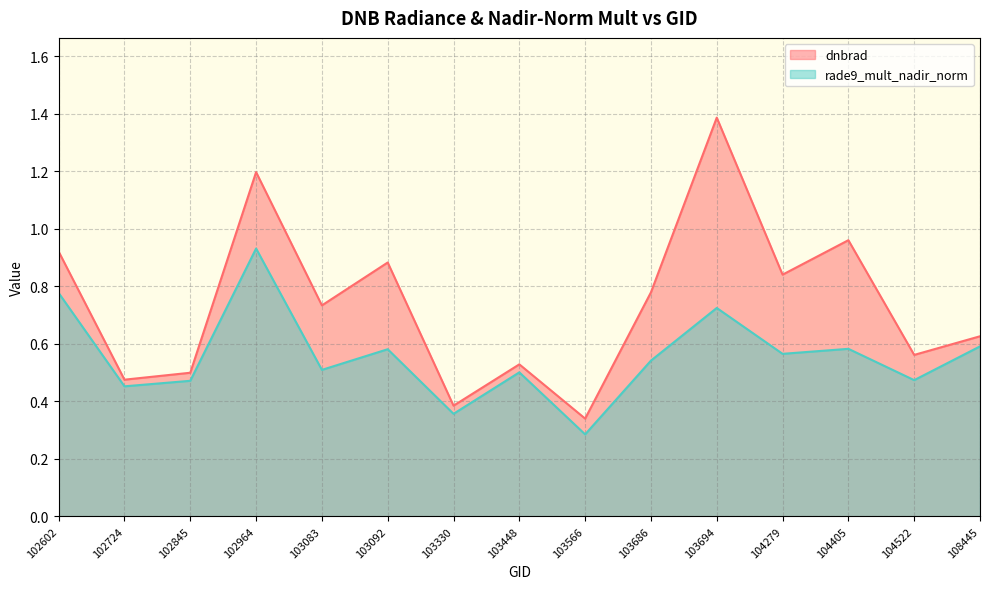

True or false: dnbrad and rade9_mult_nadir_norm cross at least once.

False